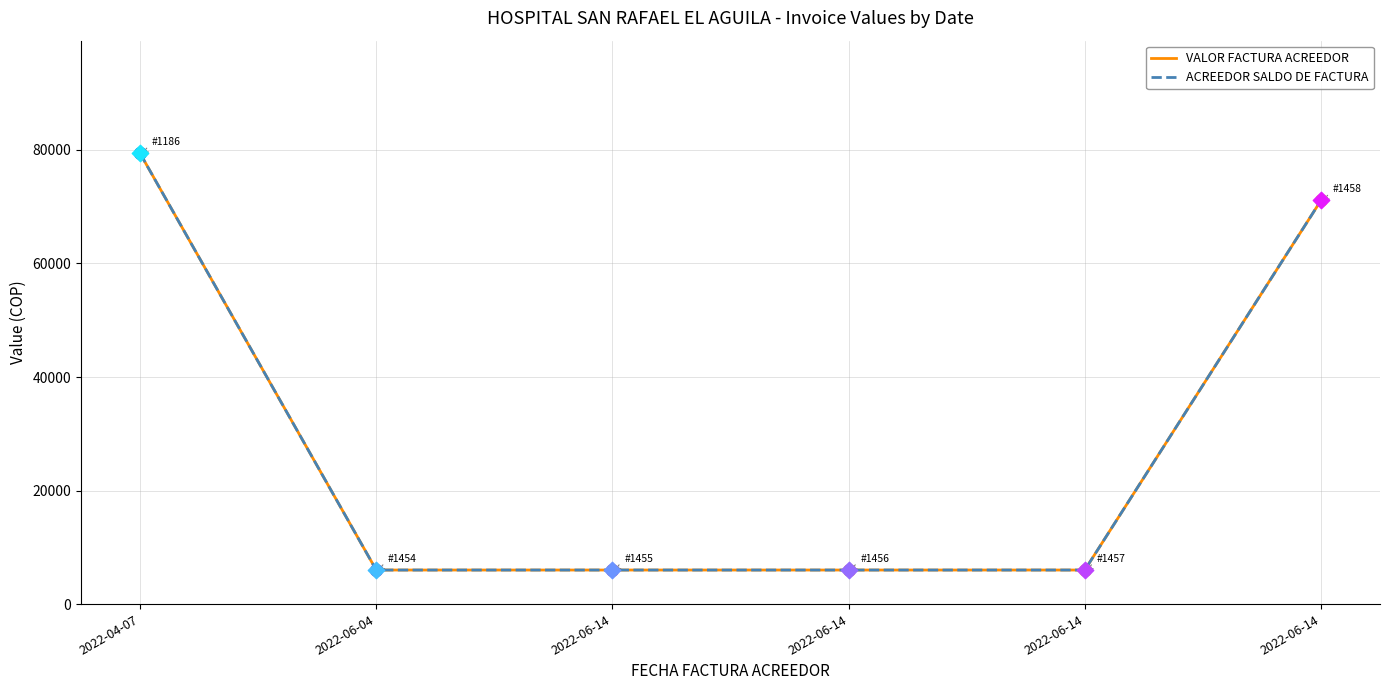

At how many categories does at least one series exceed 52271?

2